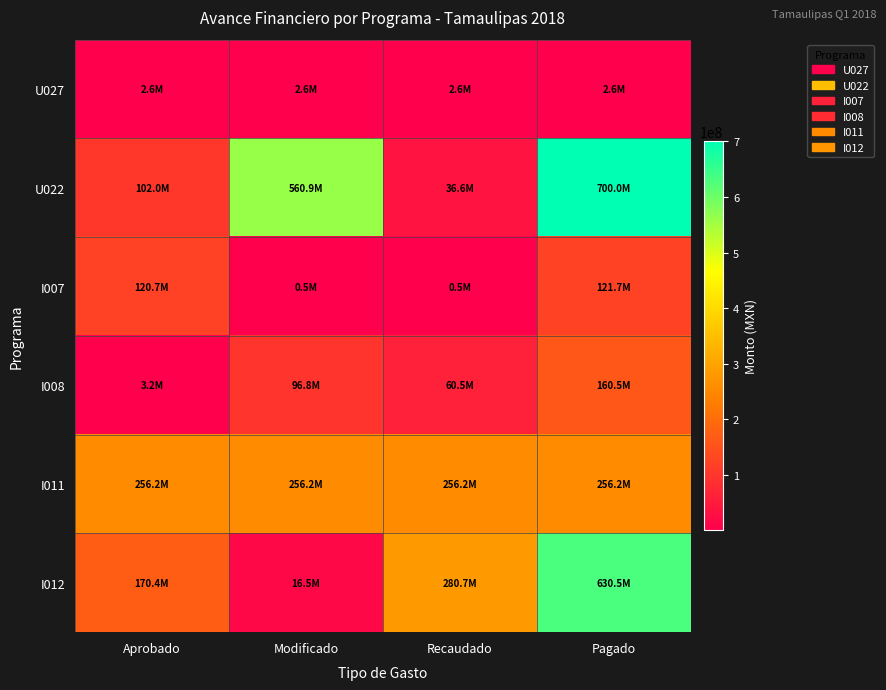

List the series in order of their peak value, lowest first.

U027, I007, I008, I011, I012, U022